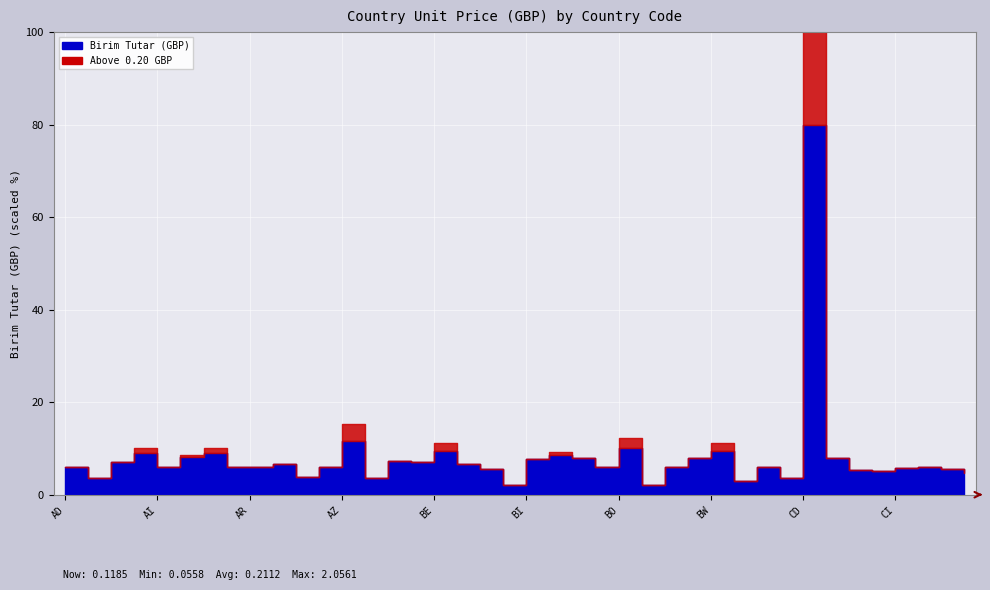

What is the smallest value displayed?

0.1